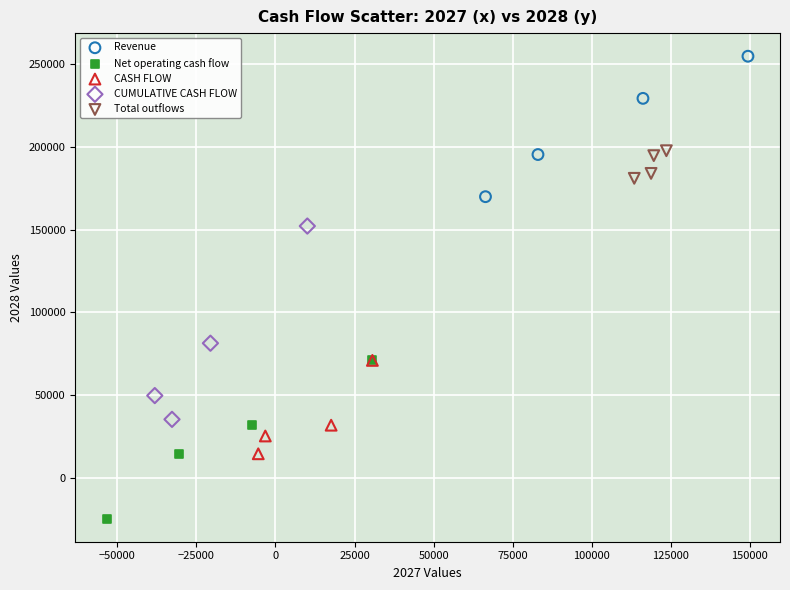

Which series has the widest spread of Y values?

CUMULATIVE CASH FLOW